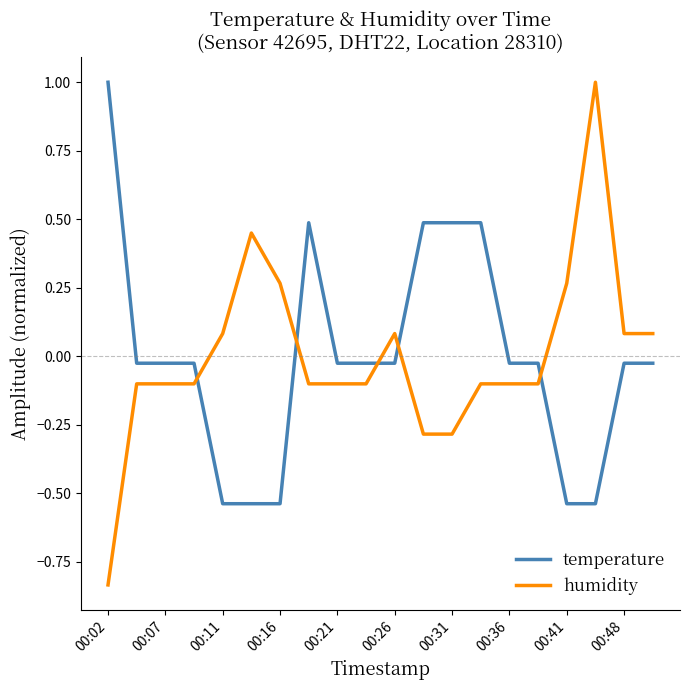

Which series has the widest spread of values?

humidity